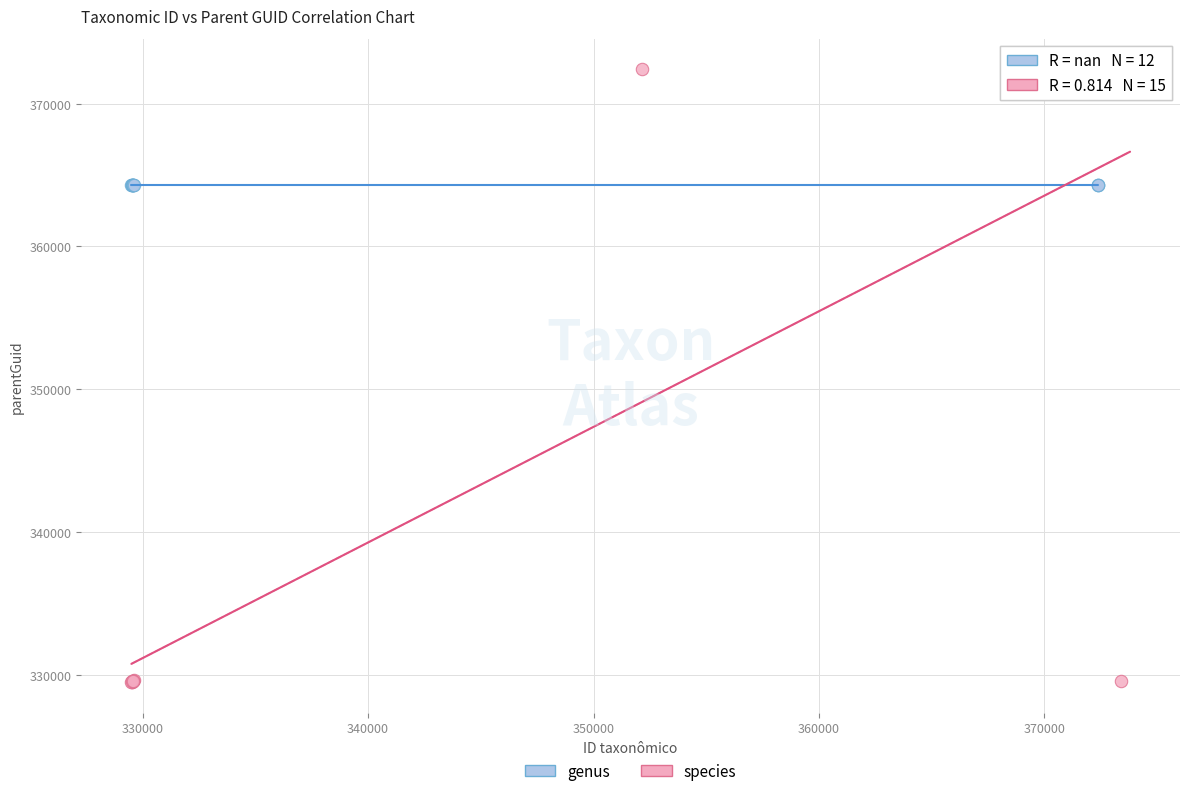

Which series contains the highest Y value?

species